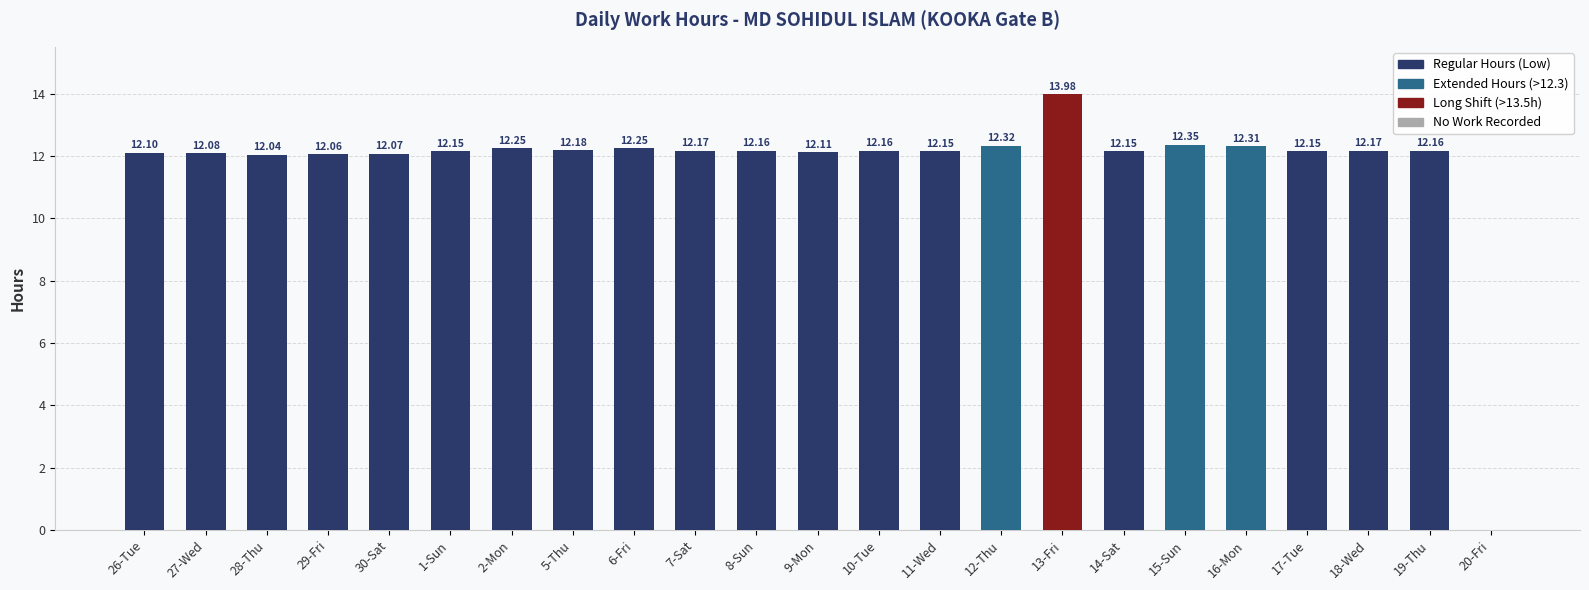

What is the average value?

11.7